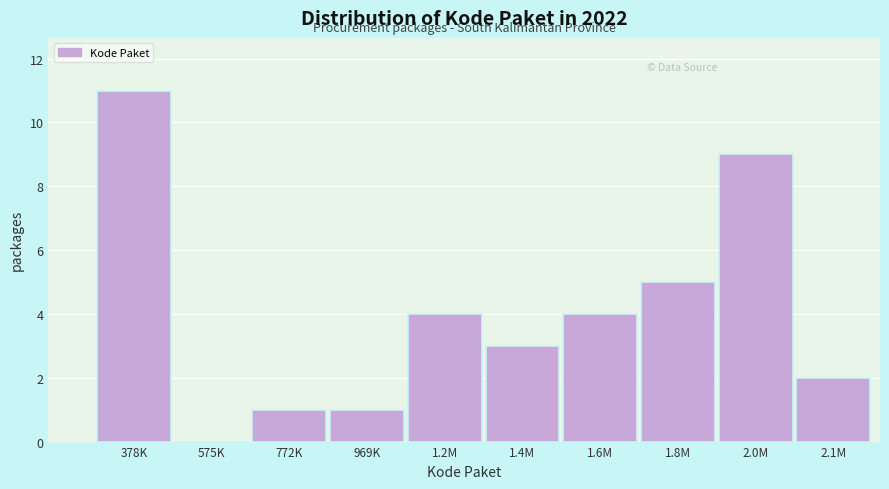

Reading right to left, extract all data points from this chart.

2.1M=2	2.0M=9	1.8M=5	1.6M=4	1.4M=3	1.2M=4	969K=1	772K=1	575K=0	378K=11